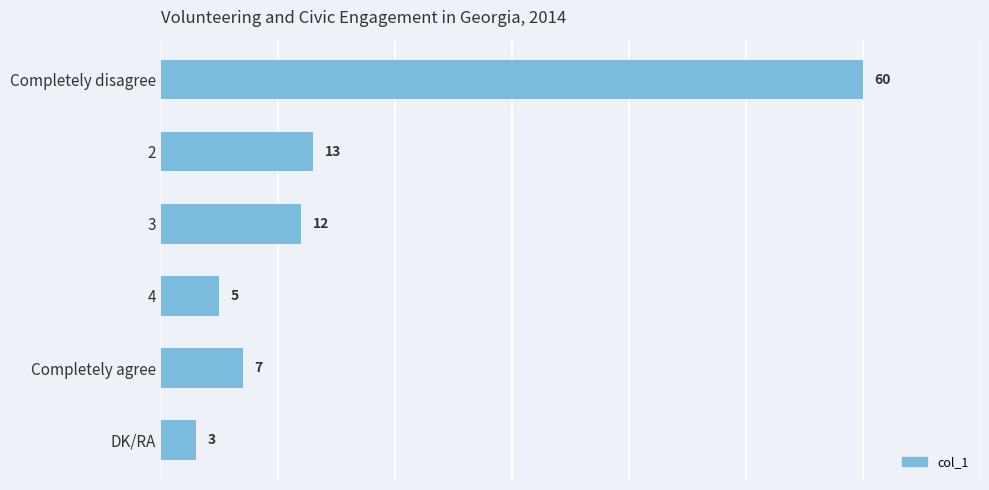

Rank the categories by value from lowest to highest.

DK/RA, 4, Completely agree, 3, 2, Completely disagree